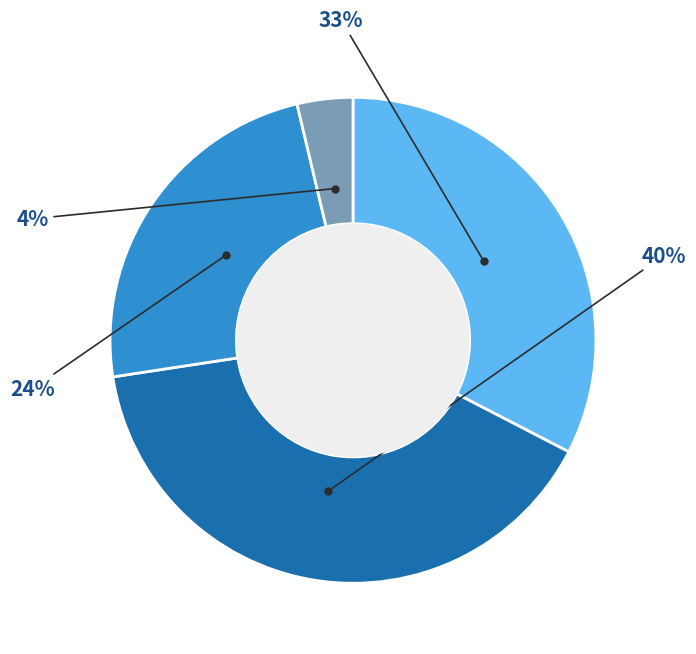

To the nearest percent, what is the average slice percentage?

25%